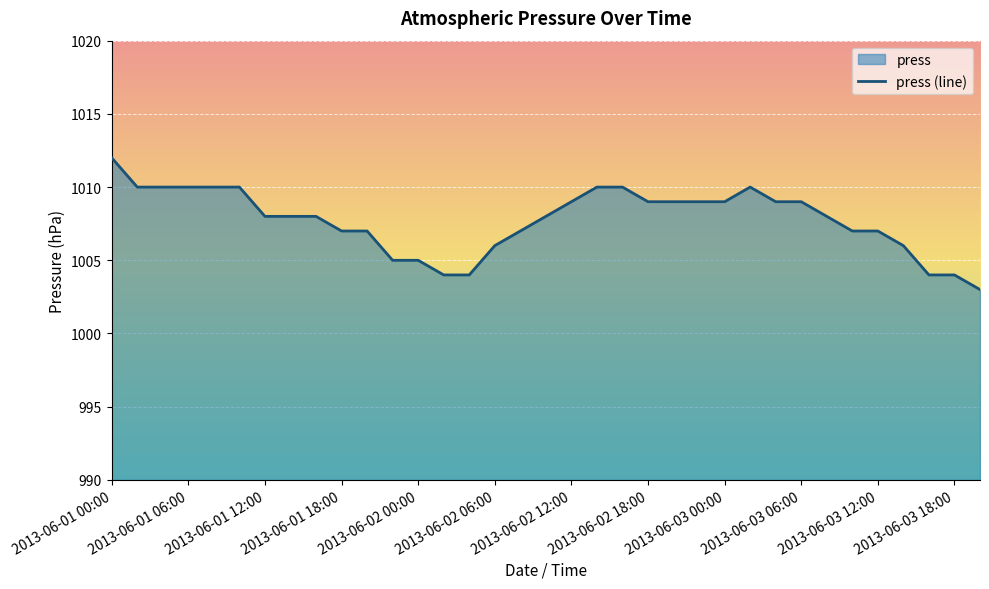

The chart shows a value of 1009 at 2013-06-02 22:00. True or false?

True